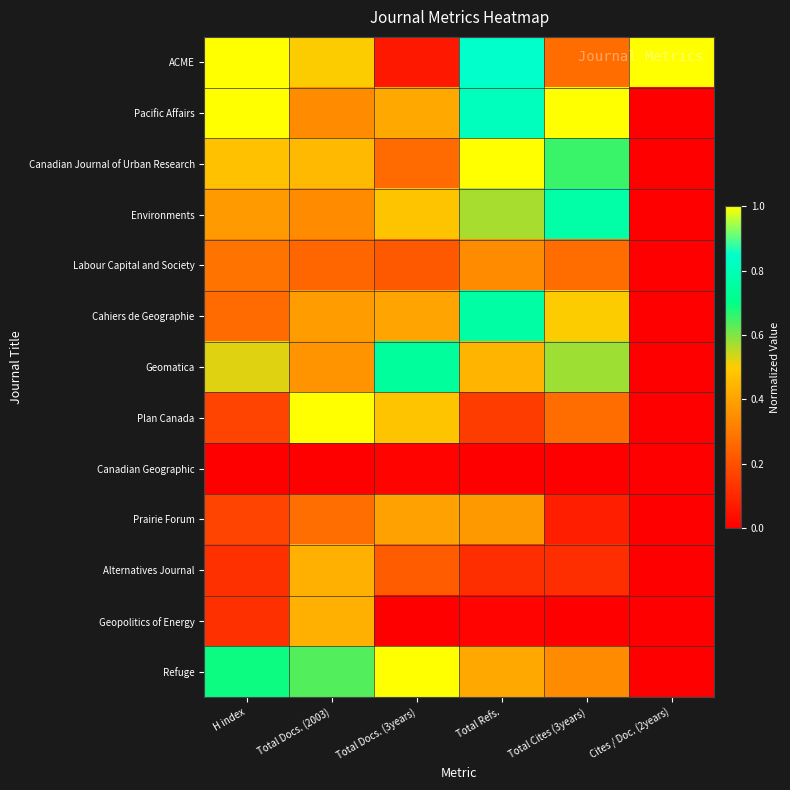

Reading right to left, transcribe all the data shown in this chart.

ACME: Cites / Doc. (2years)=1.0	Total Cites (3years)=0.3	Total Refs.=0.8	Total Docs. (3years)=0.1	Total Docs. (2003)=0.5	H index=1.0
Pacific Affairs: Cites / Doc. (2years)=0.0	Total Cites (3years)=1.0	Total Refs.=0.8	Total Docs. (3years)=0.4	Total Docs. (2003)=0.3	H index=1.0
Canadian Journal of Urban Research: Cites / Doc. (2years)=0.0	Total Cites (3years)=0.7	Total Refs.=1.0	Total Docs. (3years)=0.3	Total Docs. (2003)=0.5	H index=0.5
Environments: Cites / Doc. (2years)=0.0	Total Cites (3years)=0.8	Total Refs.=0.6	Total Docs. (3years)=0.5	Total Docs. (2003)=0.3	H index=0.4
Labour Capital and Society: Cites / Doc. (2years)=0.0	Total Cites (3years)=0.3	Total Refs.=0.3	Total Docs. (3years)=0.2	Total Docs. (2003)=0.2	H index=0.3
Cahiers de Geographie: Cites / Doc. (2years)=0.0	Total Cites (3years)=0.5	Total Refs.=0.8	Total Docs. (3years)=0.4	Total Docs. (2003)=0.4	H index=0.3
Geomatica: Cites / Doc. (2years)=0.0	Total Cites (3years)=0.6	Total Refs.=0.4	Total Docs. (3years)=0.7	Total Docs. (2003)=0.4	H index=0.5
Plan Canada: Cites / Doc. (2years)=0.0	Total Cites (3years)=0.3	Total Refs.=0.2	Total Docs. (3years)=0.5	Total Docs. (2003)=1.0	H index=0.2
Canadian Geographic: Cites / Doc. (2years)=0.0	Total Cites (3years)=0.0	Total Refs.=0.0	Total Docs. (3years)=0.0	Total Docs. (2003)=0.0	H index=0.0
Prairie Forum: Cites / Doc. (2years)=0.0	Total Cites (3years)=0.1	Total Refs.=0.4	Total Docs. (3years)=0.4	Total Docs. (2003)=0.3	H index=0.2
Alternatives Journal: Cites / Doc. (2years)=0.0	Total Cites (3years)=0.1	Total Refs.=0.1	Total Docs. (3years)=0.2	Total Docs. (2003)=0.4	H index=0.1
Geopolitics of Energy: Cites / Doc. (2years)=0.0	Total Cites (3years)=0.0	Total Refs.=0.0	Total Docs. (3years)=0.0	Total Docs. (2003)=0.4	H index=0.1
Refuge: Cites / Doc. (2years)=0.0	Total Cites (3years)=0.3	Total Refs.=0.4	Total Docs. (3years)=1.0	Total Docs. (2003)=0.6	H index=0.7